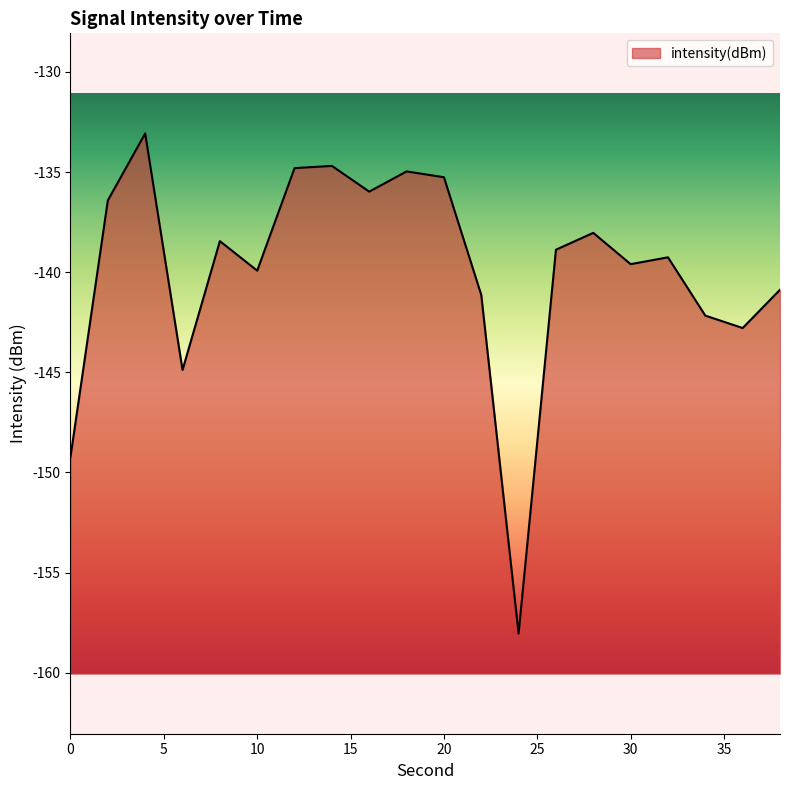

Between 26 and 34, which is larger?

26